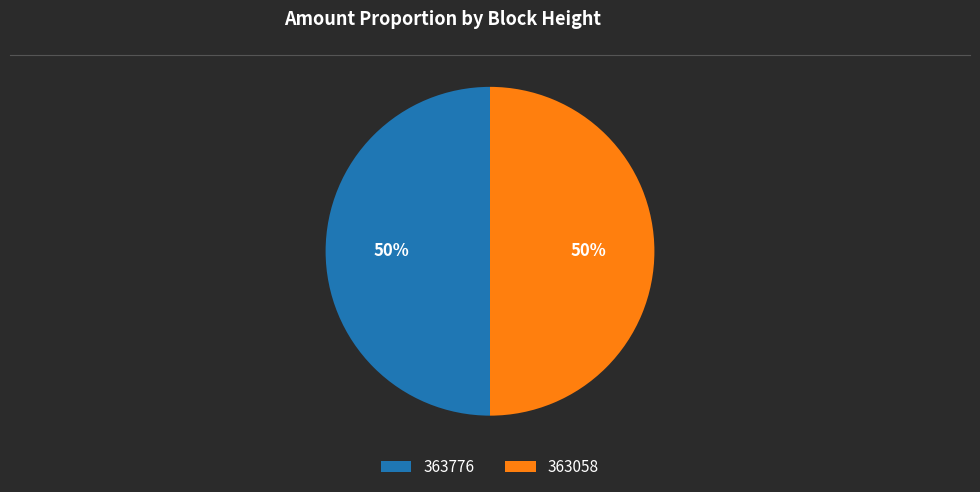

True or false: 363058 accounts for 50% of the total.

True